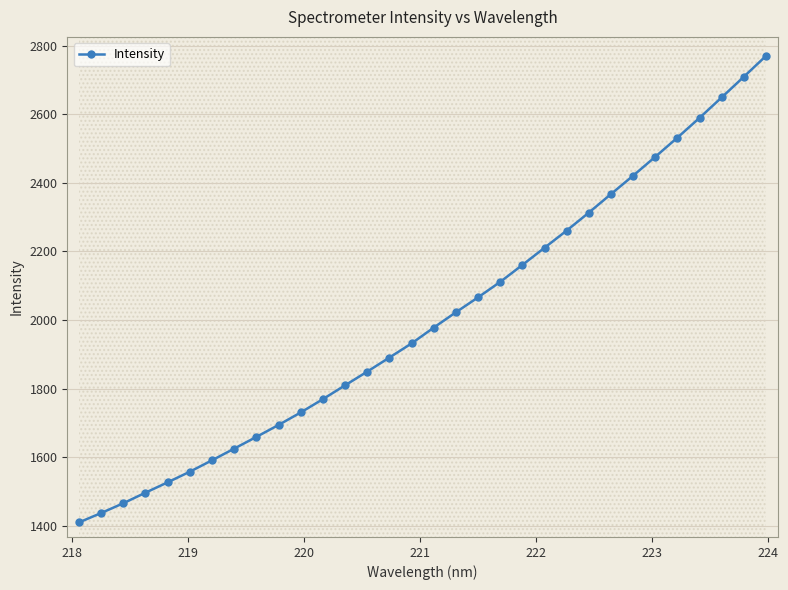

What is the maximum value shown in the chart?

2770.0